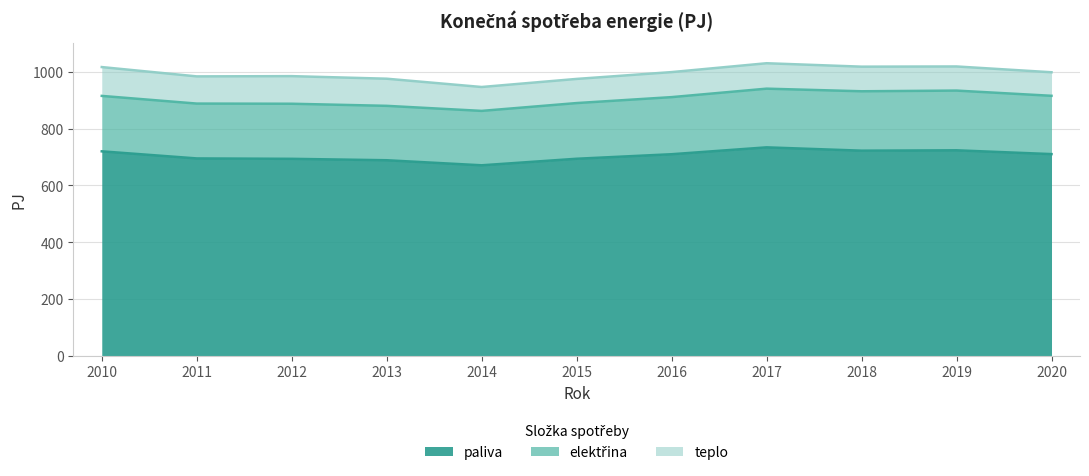

At how many categories does at least one series exceed 536?

11